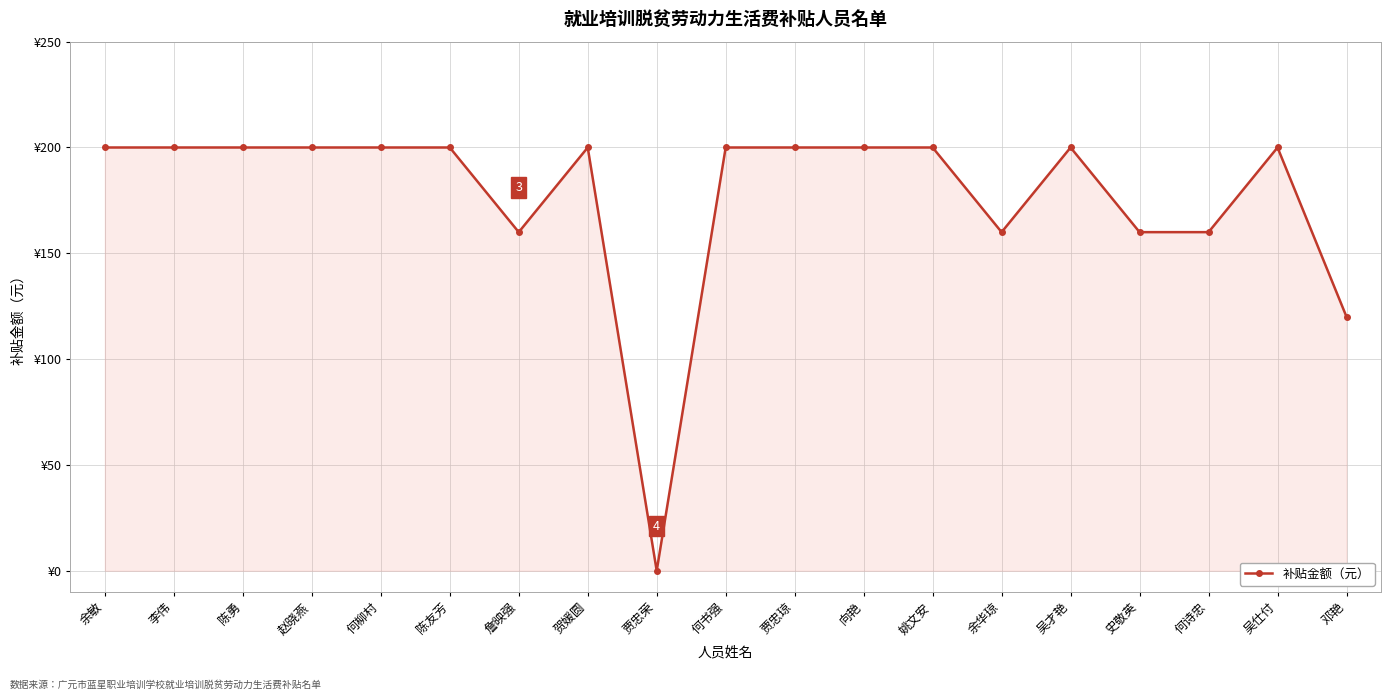

Rank the categories by value from highest to lowest.

余敏, 李伟, 陈勇, 赵晓燕, 何柳村, 陈友芳, 贺媛圆, 何书强, 贾忠琼, 向艳, 姚文安, 吴才艳, 吴仕付, 詹映强, 余华琼, 史敬英, 何诗忠, 邓艳, 贾忠荣